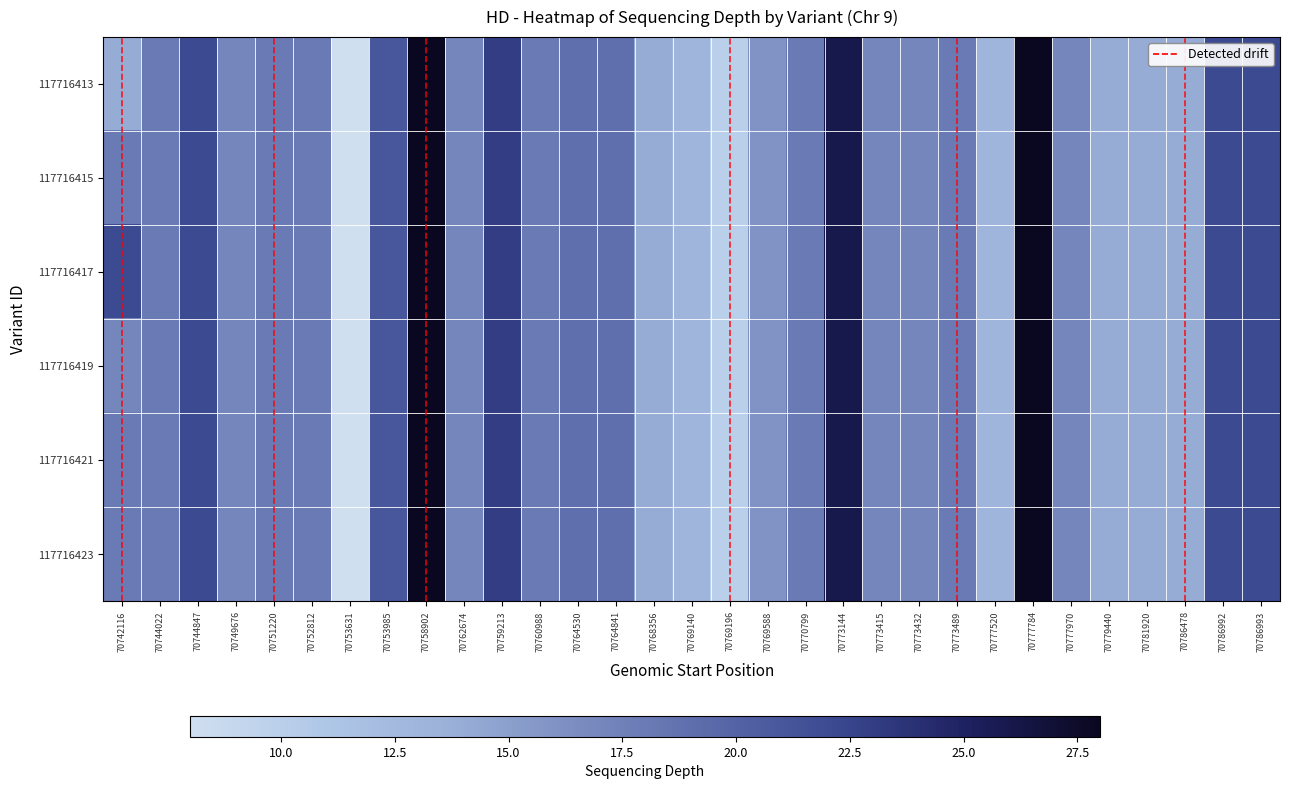

Between 70777520 and 70786478, which is larger?

70786478